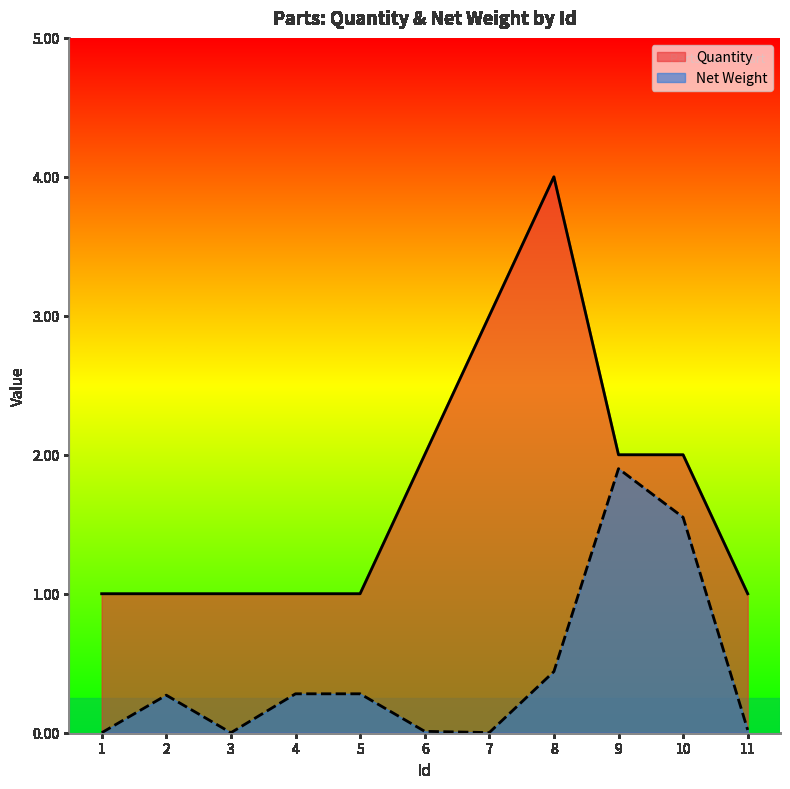

What are all the series names shown in the legend?

Quantity, Net Weight